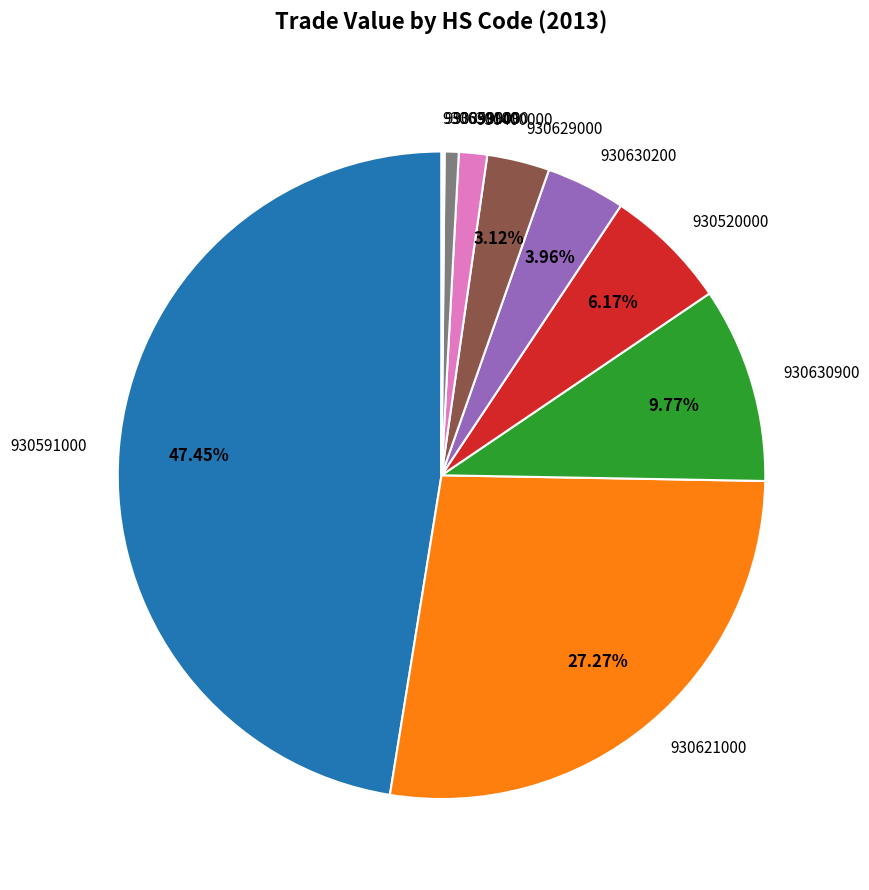

Is the sum of 930629000 and 930520000 greater than half?

No